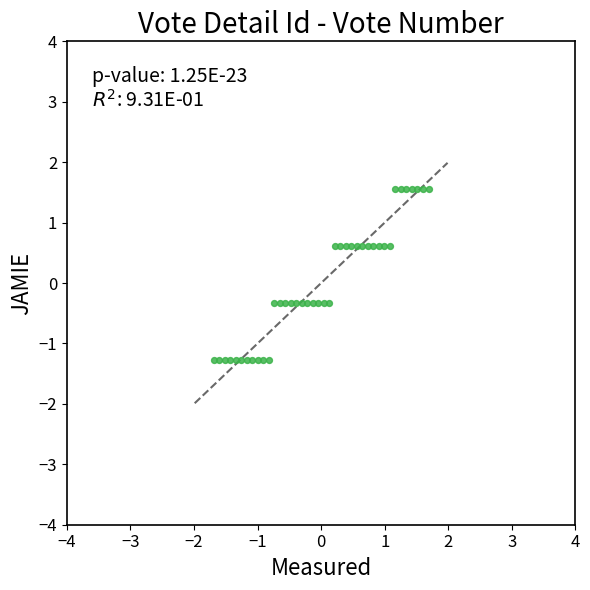

What is the range of X values (max minus min)?

3.4